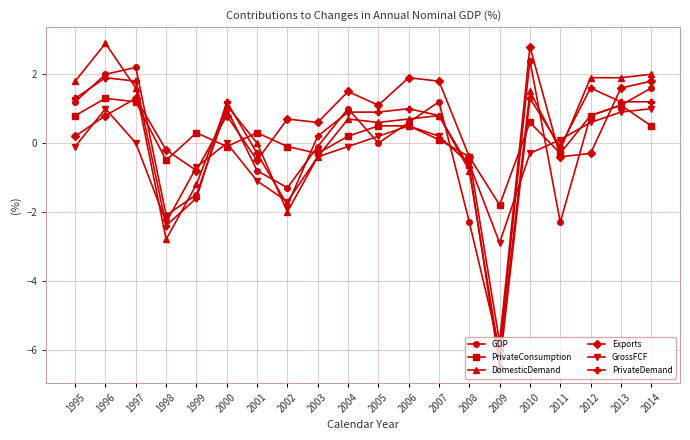

What is the difference between the second highest and minimum values in the GrossFCF series?

3.9